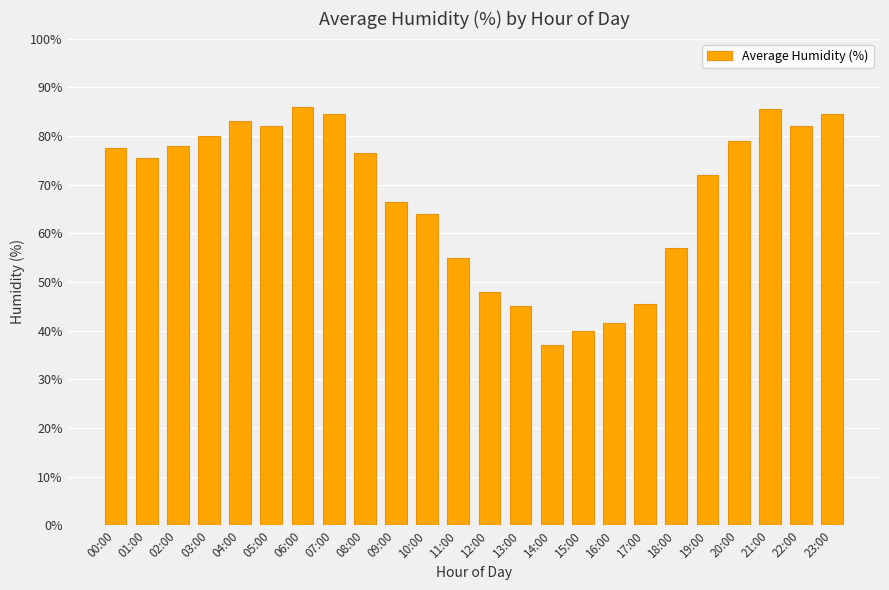

What is the greatest value displayed?

86.0